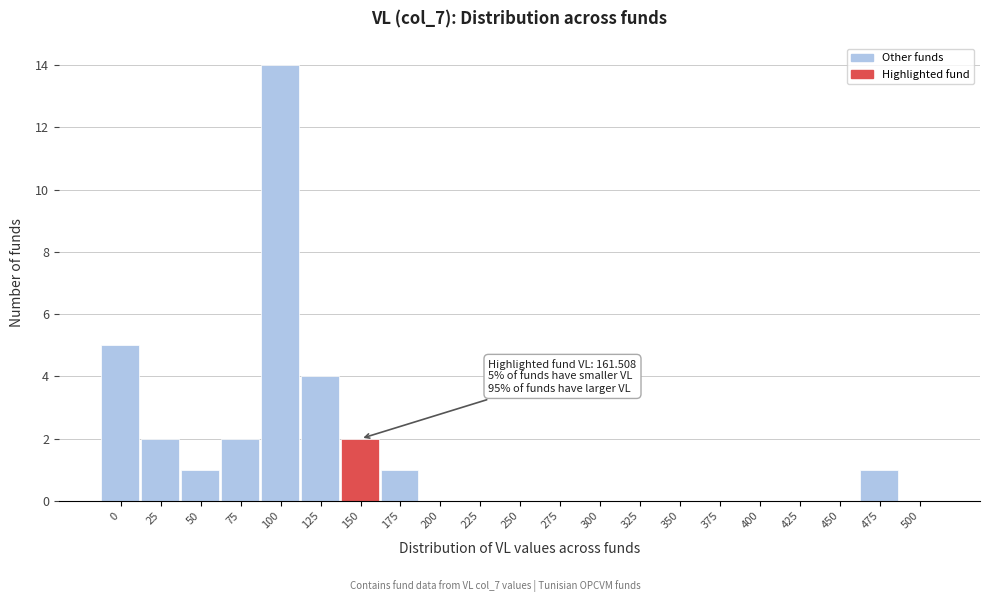

Reading left to right, what are all the values shown in this chart?

0=5	25=2	50=1	75=2	100=14	125=4	150=2	175=1	200=0	225=0	250=0	275=0	300=0	325=0	350=0	375=0	400=0	425=0	450=0	475=1	500=0